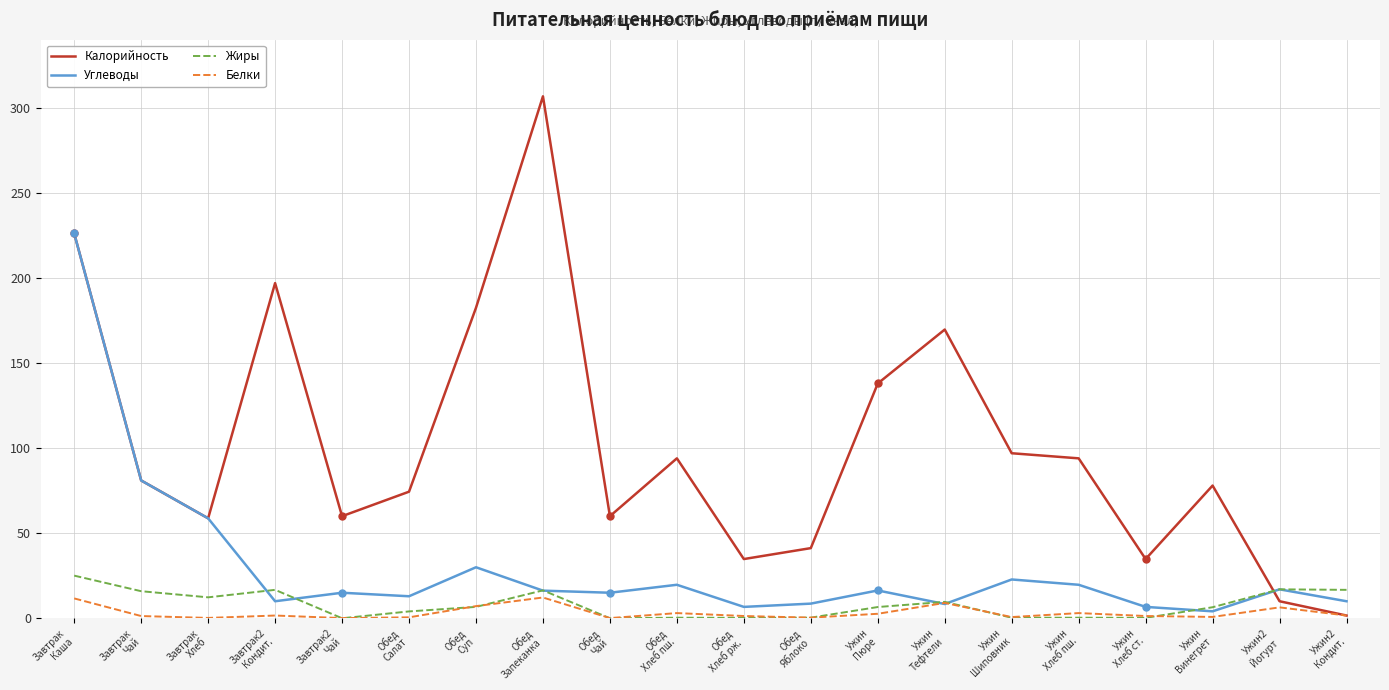

Is the value of Белки at Ужин2
Йогурт greater than the value of Калорийность at Обед
Чай?

No